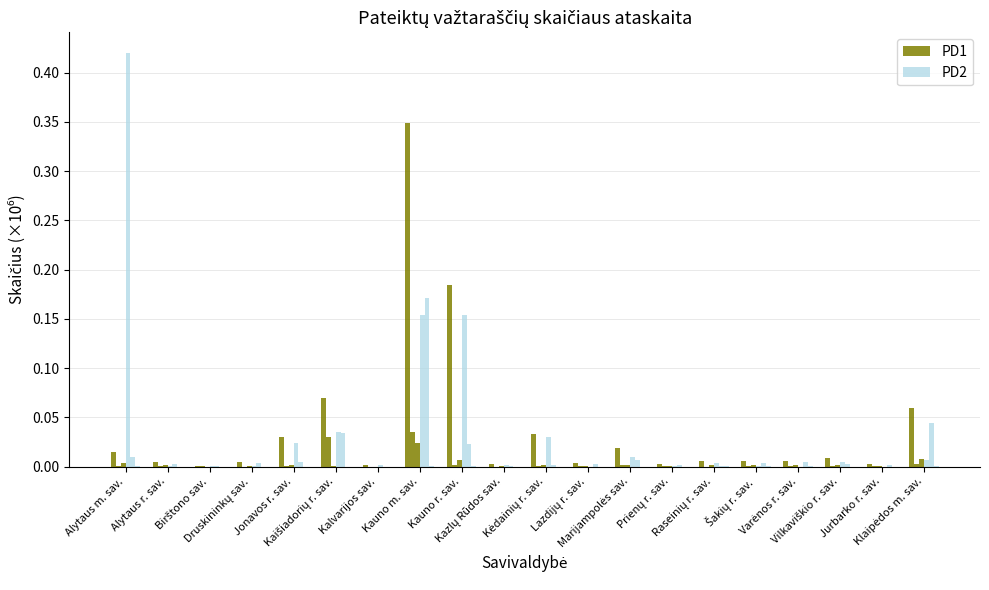

List the series in order of their overall mean, highest first.

PD2, PD1